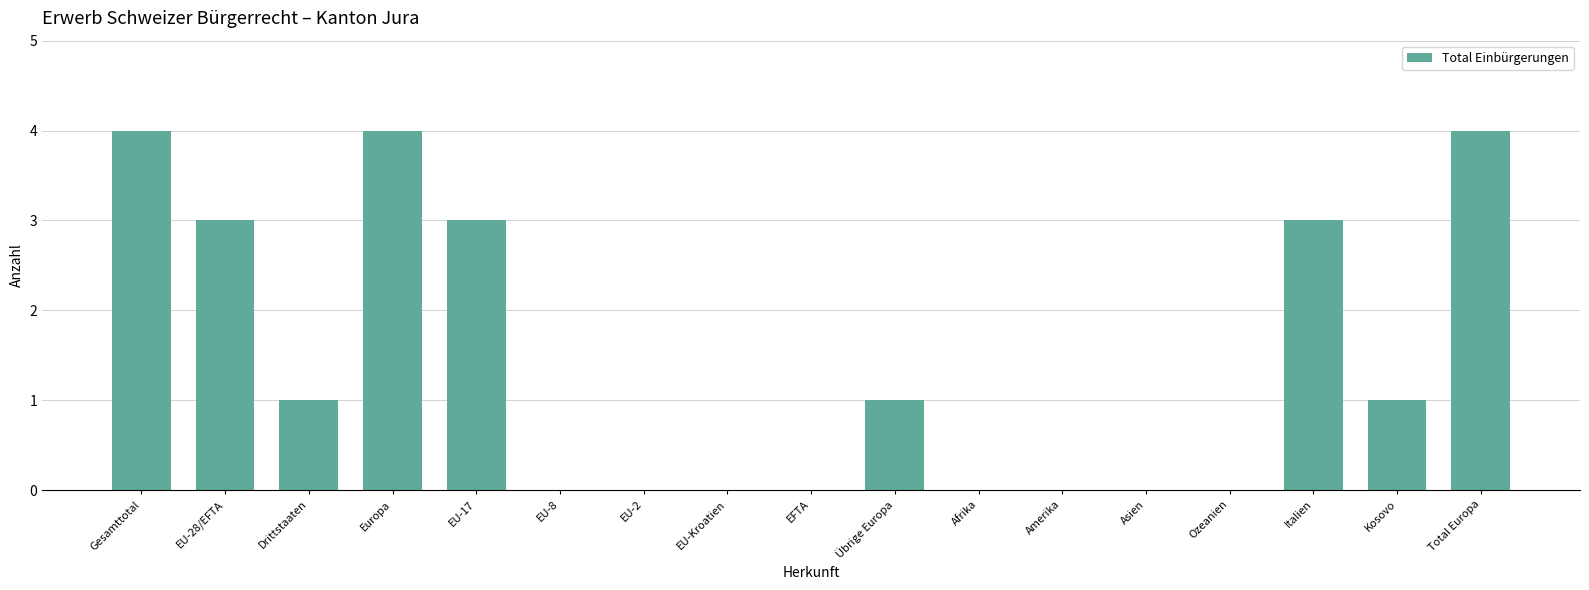

Reading left to right, extract all data points from this chart.

Gesamttotal=4	EU-28/EFTA=3	Drittstaaten=1	Europa=4	EU-17=3	EU-8=0	EU-2=0	EU-Kroatien=0	EFTA=0	Übrige Europa=1	Afrika=0	Amerika=0	Asien=0	Ozeanien=0	Italien=3	Kosovo=1	Total Europa=4